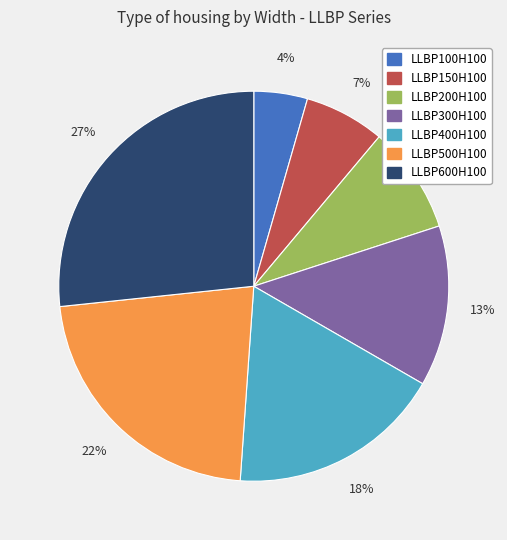

Do LLBP100H100 and LLBP400H100 together represent more than half of the pie?

No